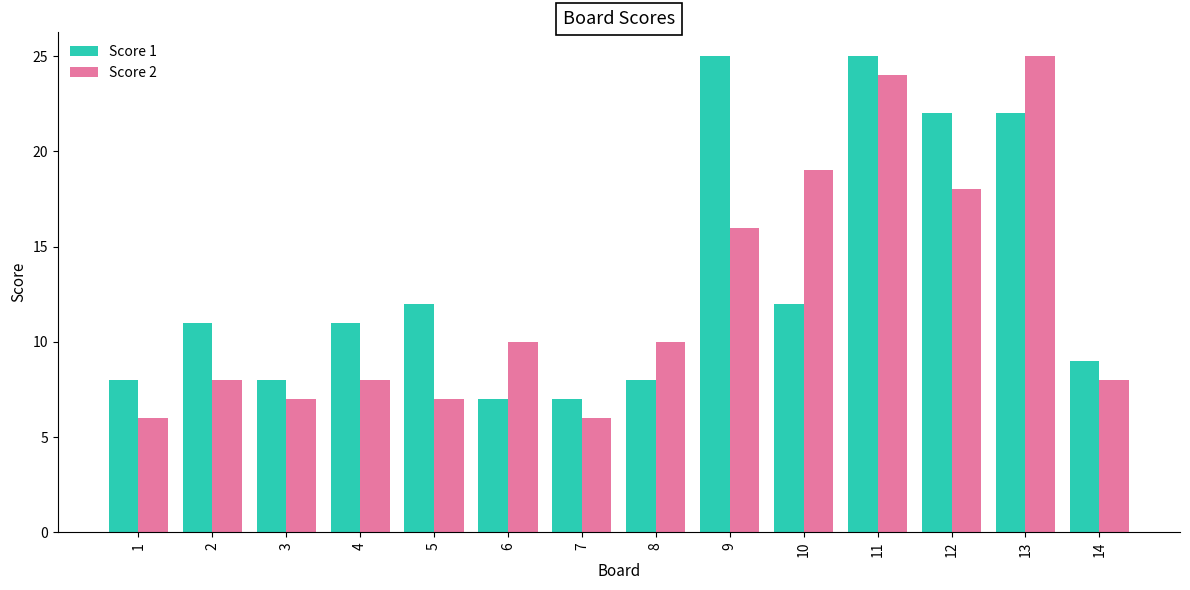

What is the difference between the second highest and second lowest values in the Score 2 series?

18